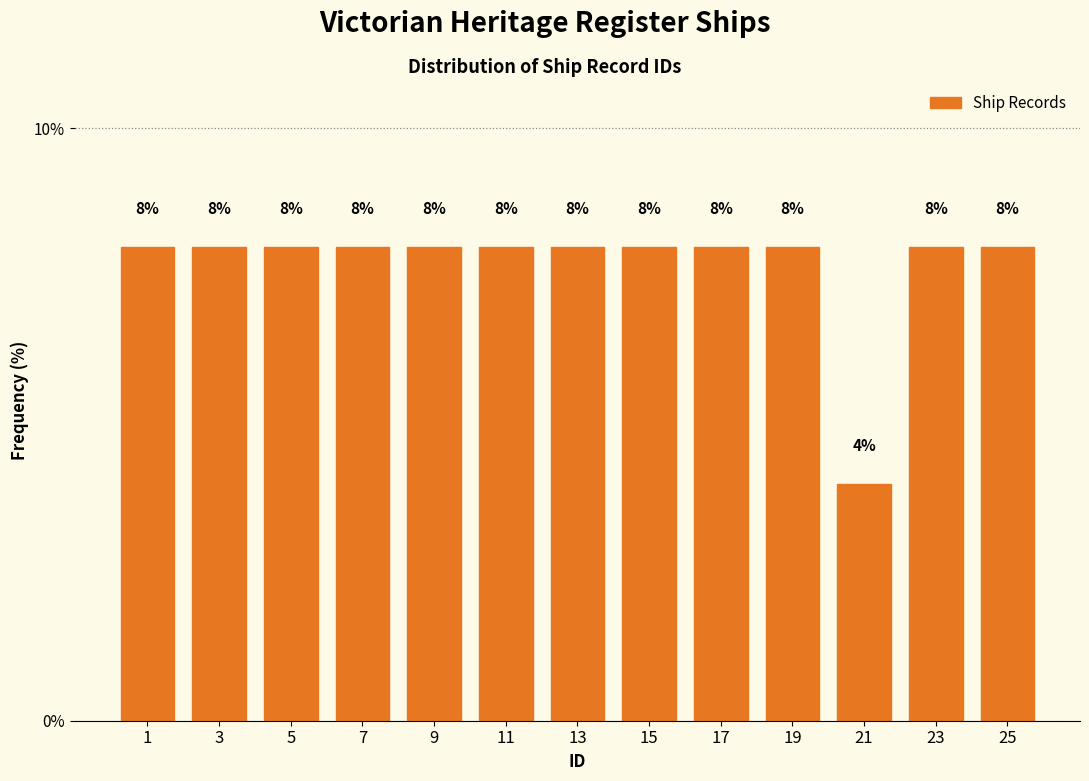

Reading left to right, transcribe all the data shown in this chart.

1=8	3=8	5=8	7=8	9=8	11=8	13=8	15=8	17=8	19=8	21=4	23=8	25=8